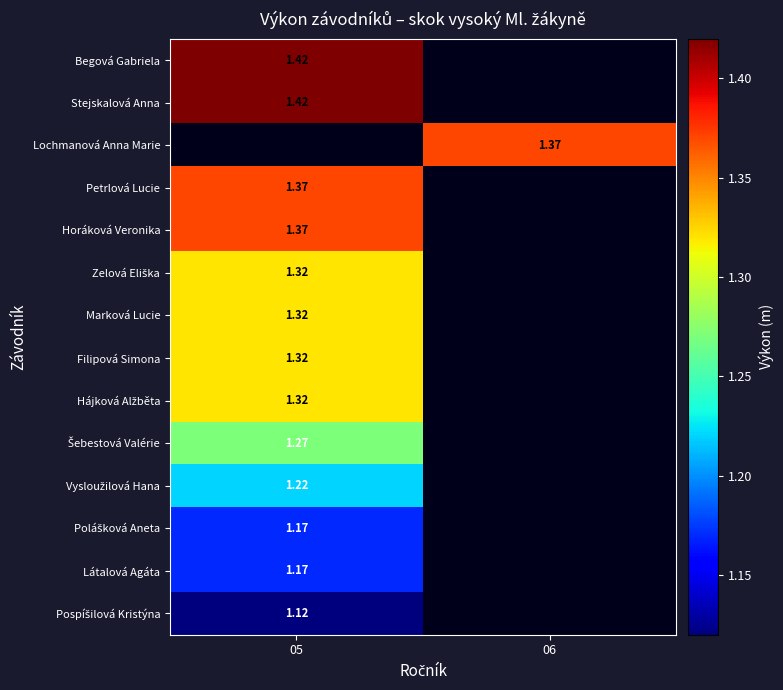

How many series are shown in this chart?

14